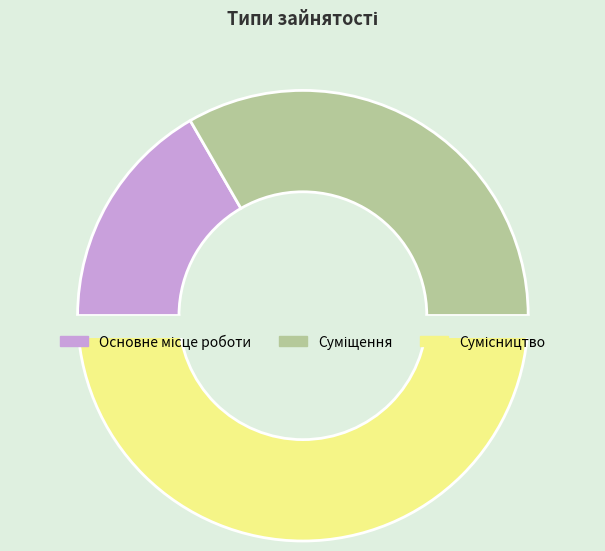

Is Суміщення the majority of the pie?

No